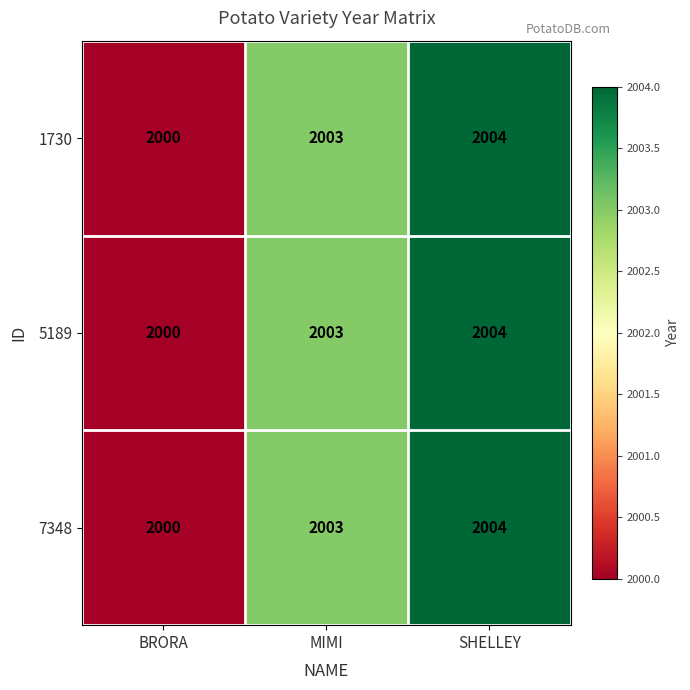

Rank the categories by 5189 value from highest to lowest.

SHELLEY, MIMI, BRORA